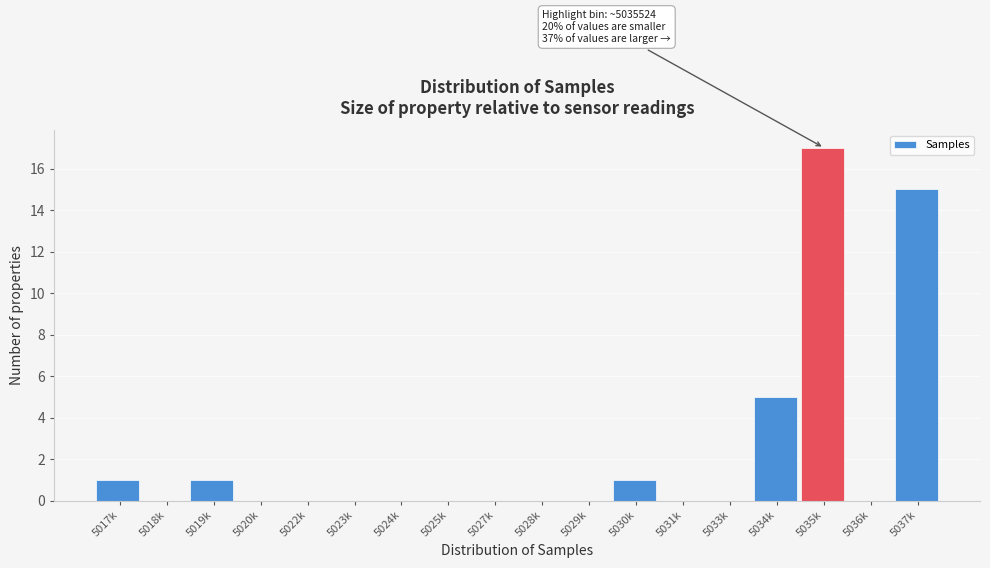

Reading left to right, list all the values displayed in this chart.

5017k=1	5018k=0	5019k=1	5020k=0	5022k=0	5023k=0	5024k=0	5025k=0	5027k=0	5028k=0	5029k=0	5030k=1	5031k=0	5033k=0	5034k=5	5035k=17	5036k=0	5037k=15